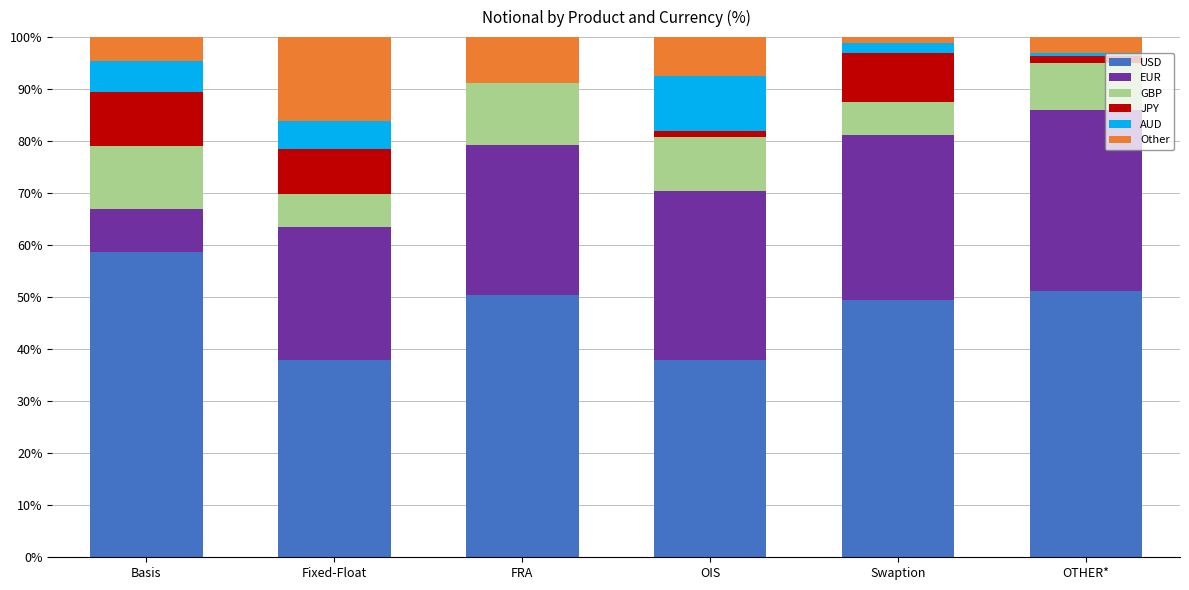

The USD series shows 17.7 at Swaption. True or false?

False